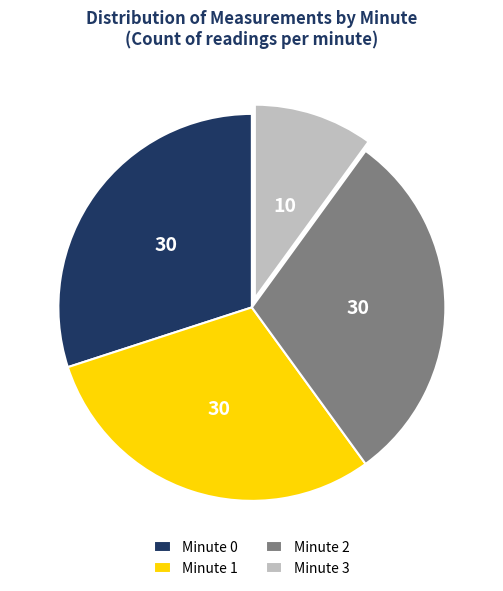

Does any single category account for the majority?

No